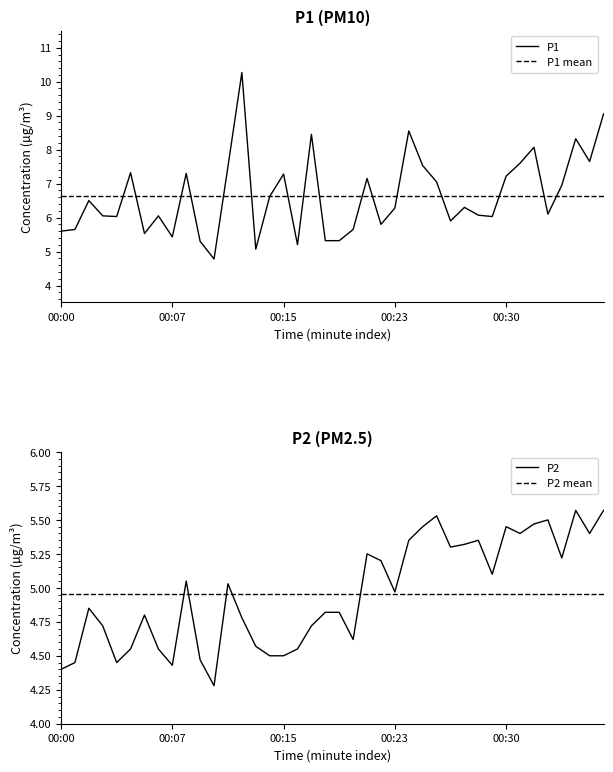

In P2, how many points are higher than both neighbors (excluding endpoints)?

10